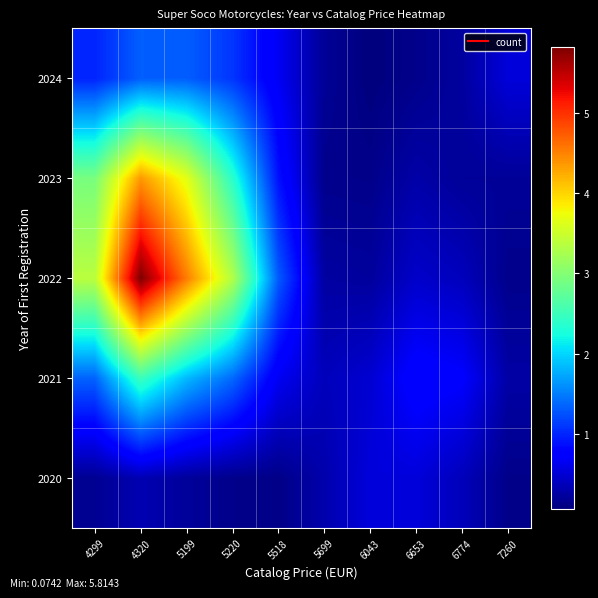

At which category is the sum across all series the highest?

4320